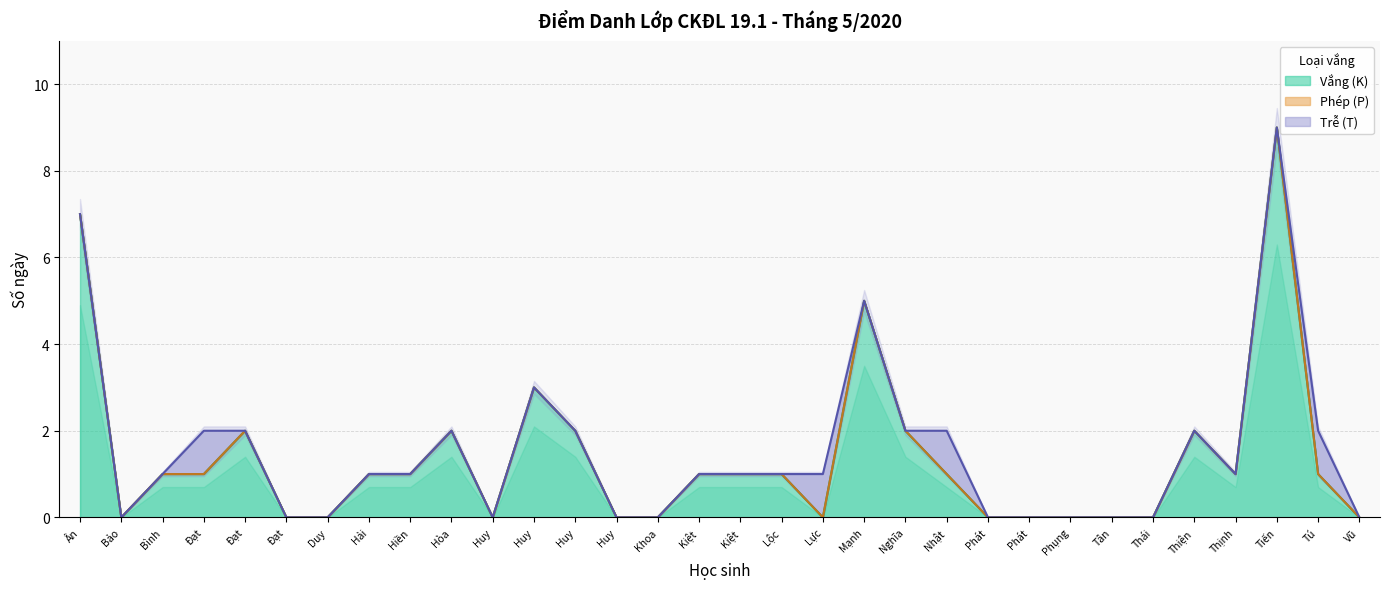

Reading left to right, list all the values displayed in this chart.

Vắng (K): 7	0	1	1	2	0	0	1	1	2	0	3	2	0	0	1	1	1	0	5	2	1	0	0	0	0	0	2	1	9	1	0
Phép (P): 0	0	0	0	0	0	0	0	0	0	0	0	0	0	0	0	0	0	0	0	0	0	0	0	0	0	0	0	0	0	0	0
Trễ (T): 0	0	0	1	0	0	0	0	0	0	0	0	0	0	0	0	0	0	1	0	0	1	0	0	0	0	0	0	0	0	1	0